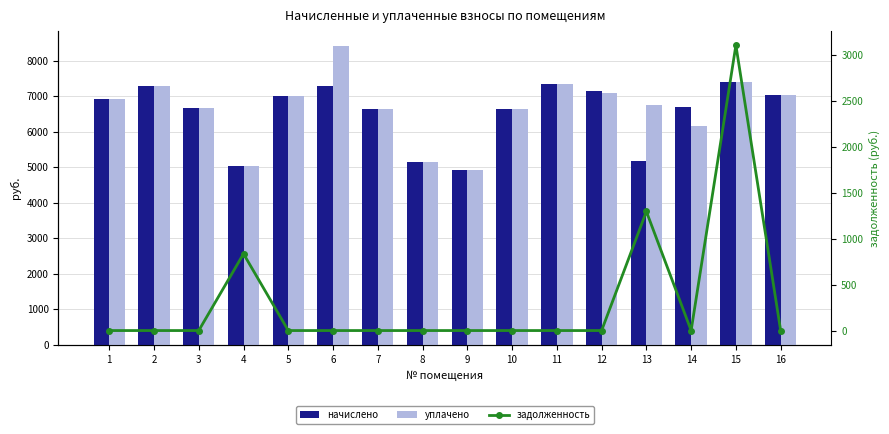

What is the approximate value of начислено at 10?

6640.6